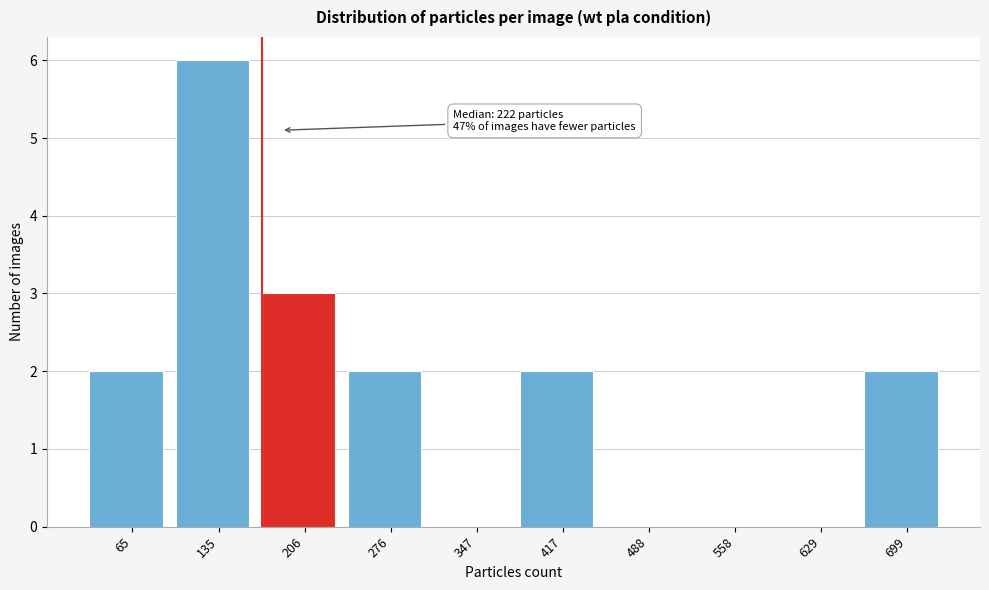

Reading right to left, extract all data points from this chart.

699=2	629=0	558=0	488=0	417=2	347=0	276=2	206=3	135=6	65=2